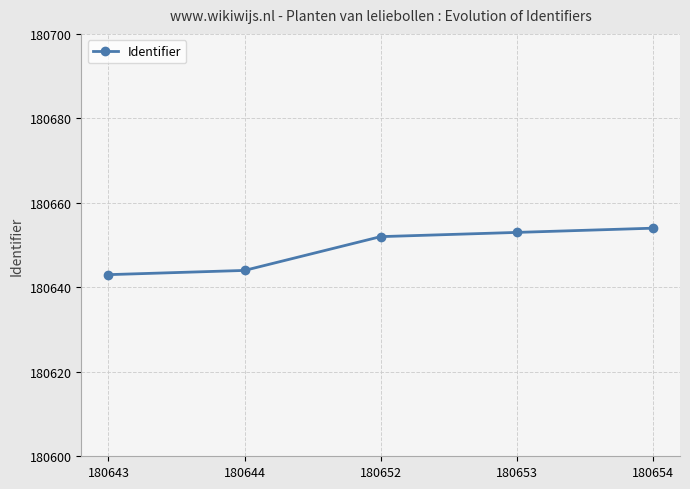

True or false: the data shows 280521 at 180653.

False